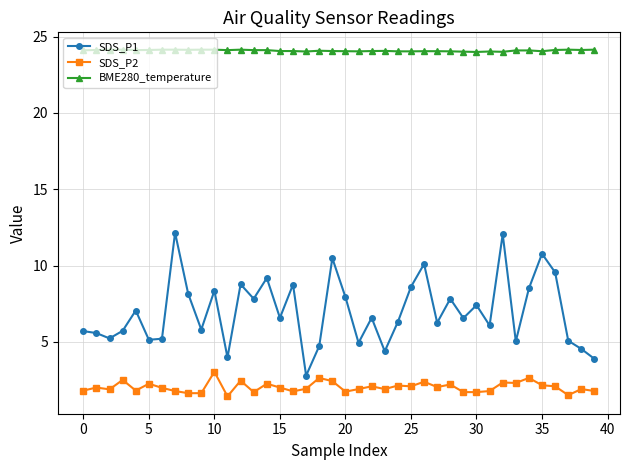

True or false: BME280_temperature and SDS_P2 cross at least once.

False